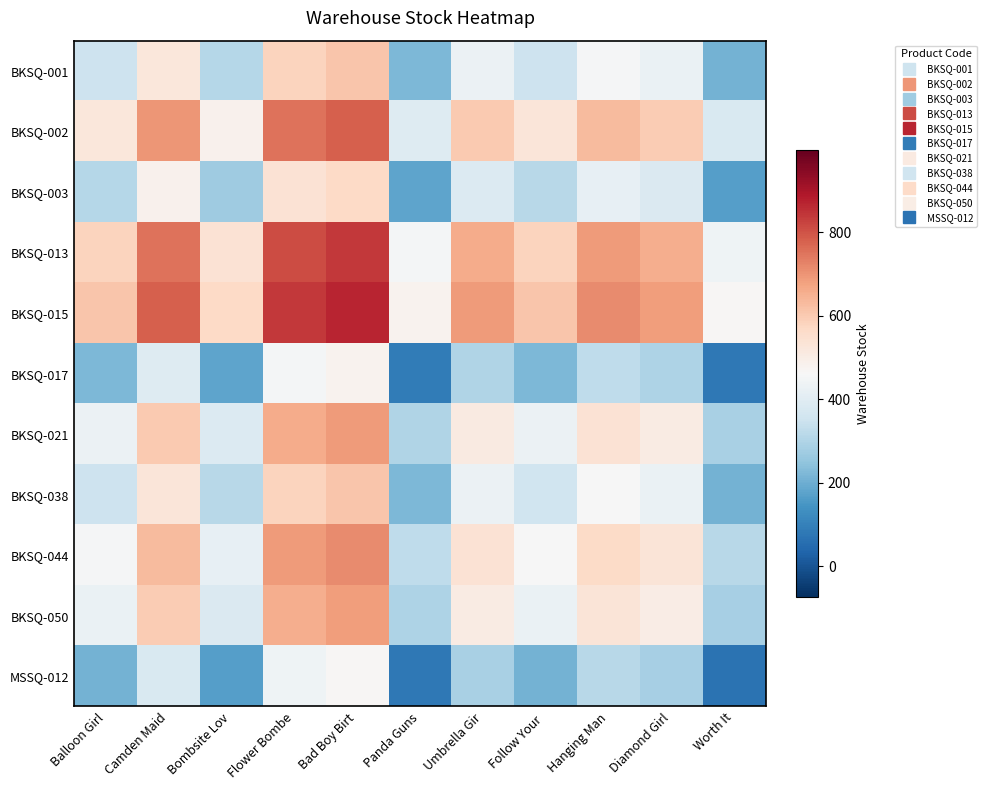

What is the greatest value displayed?

868.0